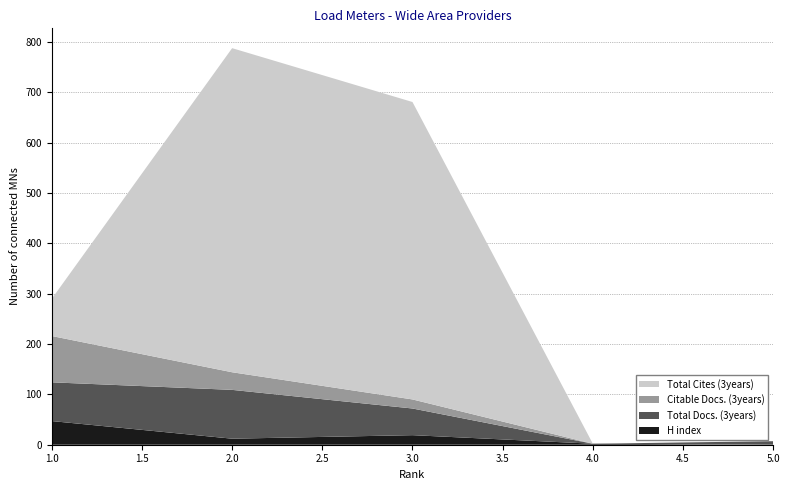

Reading right to left, extract all data points from this chart.

H index: 0	2	19	12	47
Total Docs. (3years): 7	0	53	97	77
Citable Docs. (3years): 0	0	18	35	92
Total Cites (3years): 0	0	591	644	74